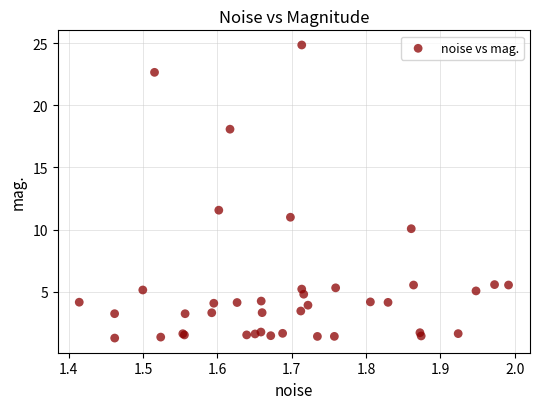

What Y value in the scatter plot is closest to 13?

11.6